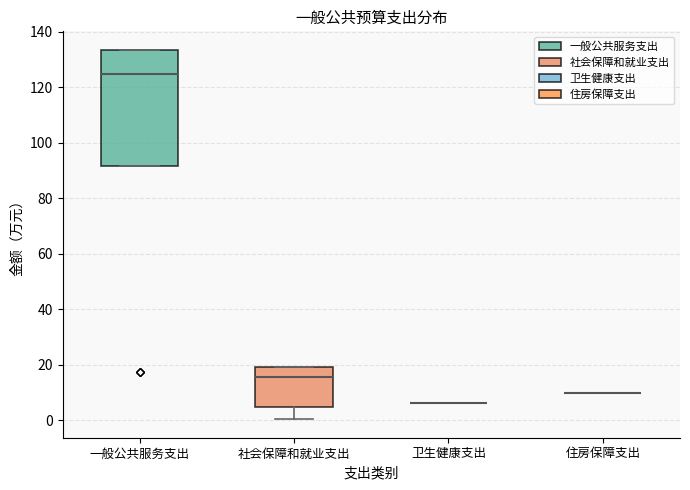

Where is the upper edge of the box for 一般公共服务支出 on the y-axis? The values are not printed on the chart, so give them approximately, as read against the axis.

134